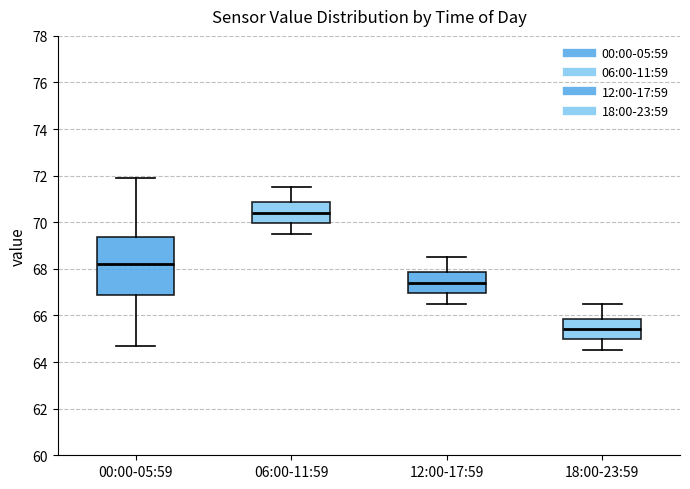

Which box is the tallest, from its lower edge to its upper edge?

00:00-05:59